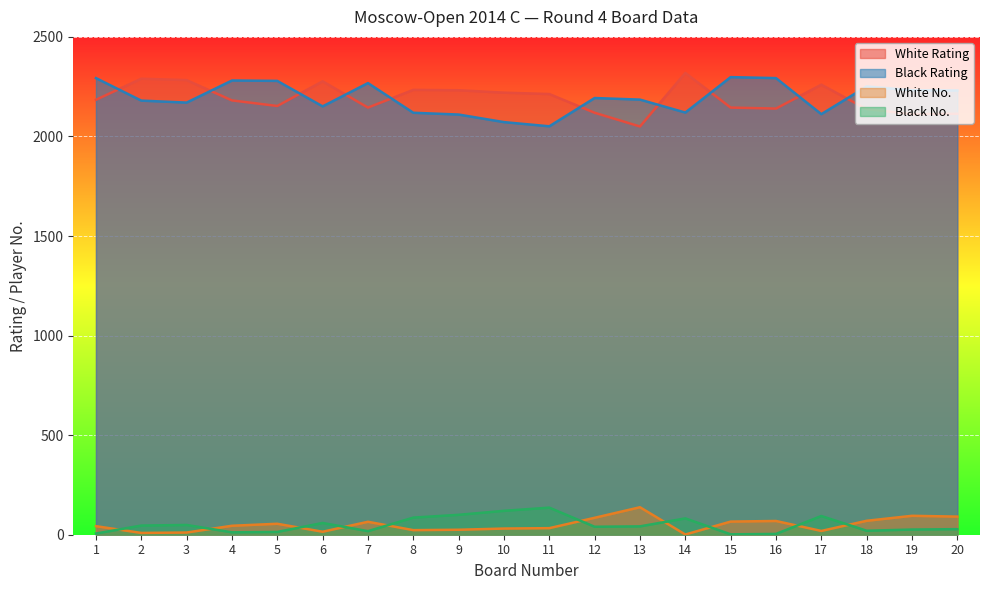

At which category is the sum across all series the highest?

1